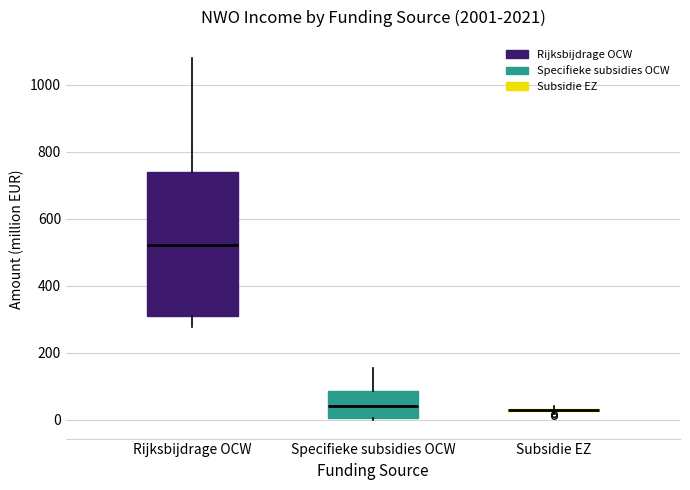

Reading left to right, read every box against the y-axis: the position of its median line, the range the box covers, and the ends of its whiskers. The values are not printed on the chart, so give them approximately, as read against the axis.

Rijksbijdrage OCW: median 520, box 320 to 740, whiskers 280 to 1080
Specifieke subsidies OCW: median 40, box 0 to 80, whiskers 0 (just below the box's lower edge) to 160
Subsidie EZ: box collapsed to a line at 40, whiskers 20 to 40